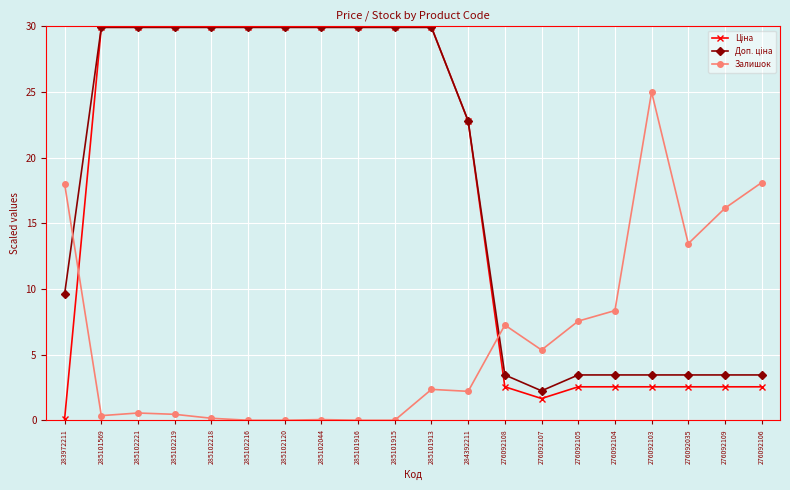

At how many categories does at least one series exceed 13?

16